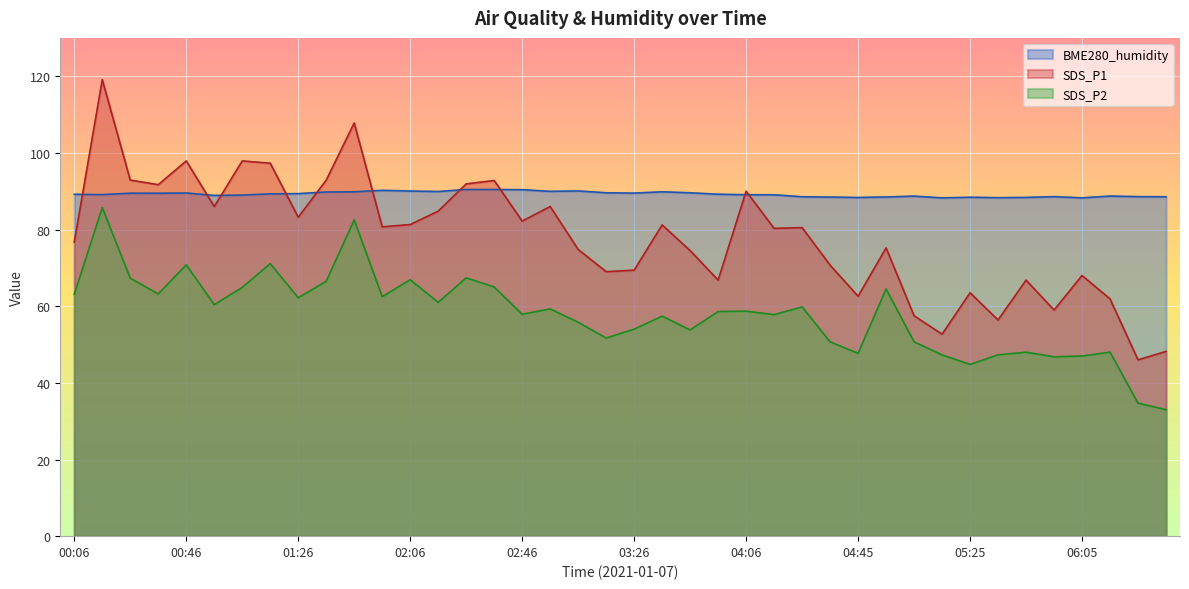

What are all the series names shown in the legend?

BME280_humidity, SDS_P1, SDS_P2